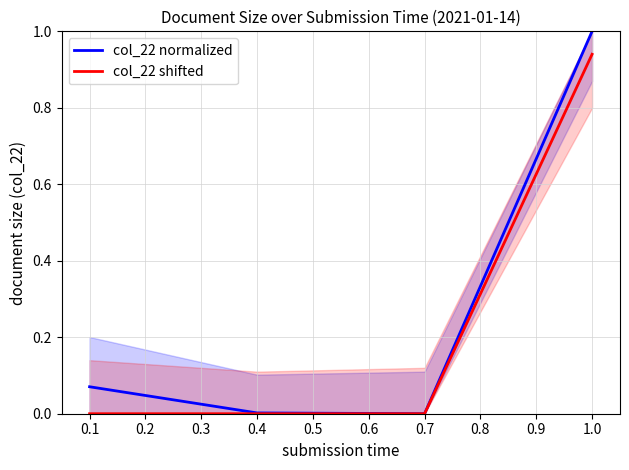

The col_22 shifted series shows 0.6 at 0.7. True or false?

False